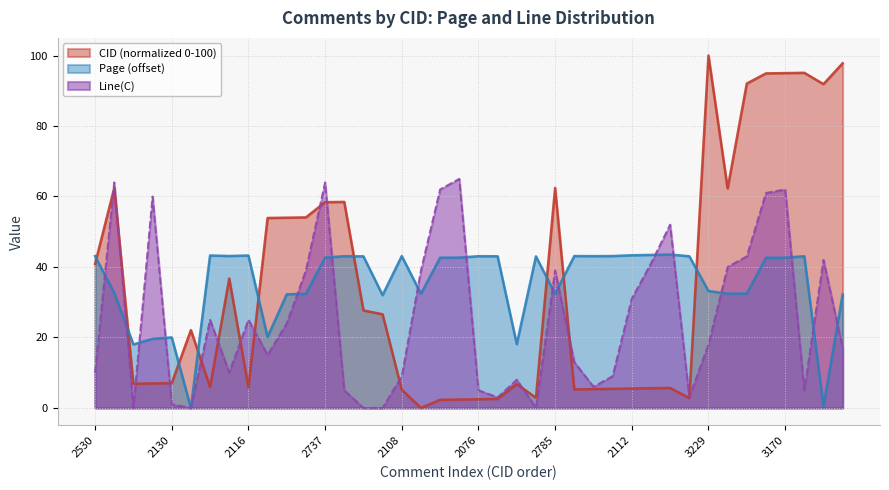

The CID series shows 37.3 at 2685. True or false?

False